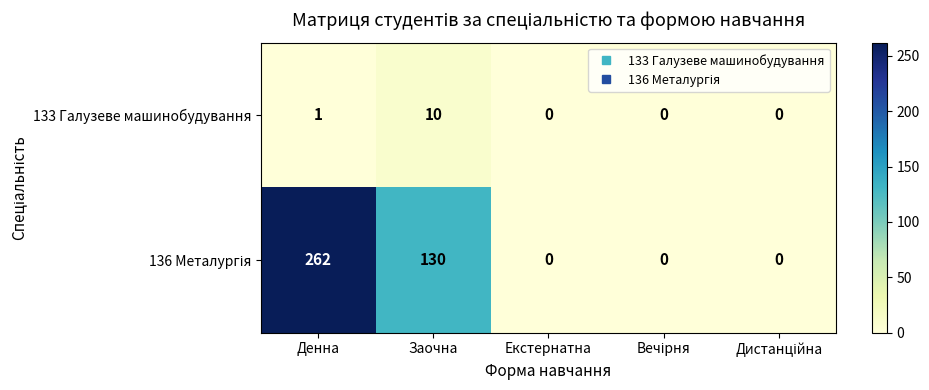

At how many categories does at least one series exceed 56?

2